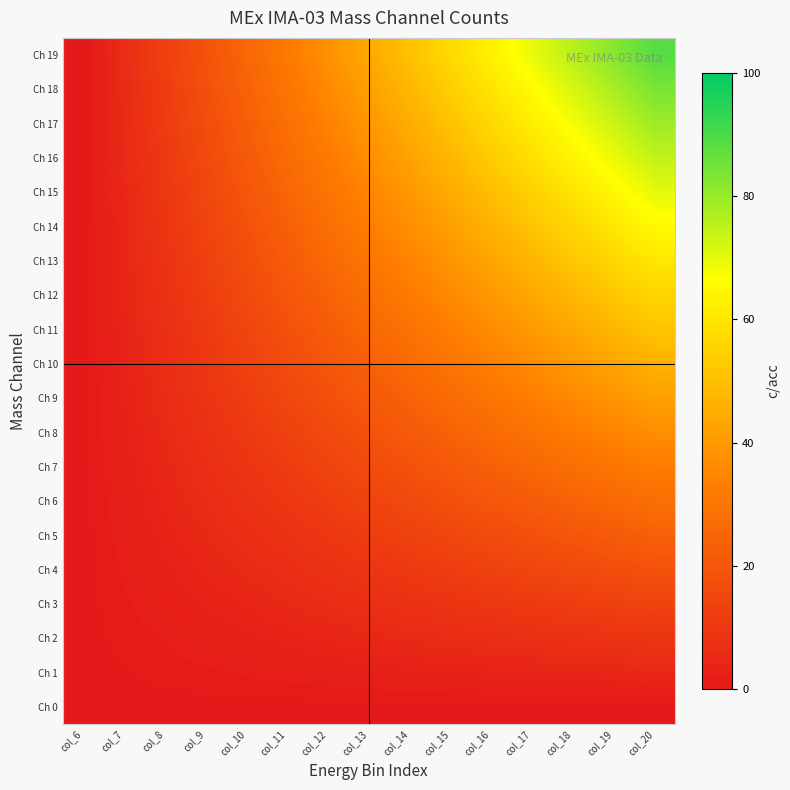

Reading left to right, extract all data points from this chart.

Ch 0: col_6=0.0	col_7=0.0	col_8=0.0	col_9=0.0	col_10=0.0	col_11=0.0	col_12=0.0	col_13=0.0	col_14=0.0	col_15=0.0	col_16=0.0	col_17=0.0	col_18=0.0	col_19=0.0	col_20=0.0
Ch 1: col_6=0.0	col_7=0.3	col_8=0.7	col_9=1.0	col_10=1.3	col_11=1.7	col_12=2.0	col_13=2.3	col_14=2.7	col_15=3.0	col_16=3.3	col_17=3.7	col_18=4.0	col_19=4.3	col_20=4.7
Ch 2: col_6=0.0	col_7=0.7	col_8=1.3	col_9=2.0	col_10=2.7	col_11=3.3	col_12=4.0	col_13=4.7	col_14=5.3	col_15=6.0	col_16=6.7	col_17=7.3	col_18=8.0	col_19=8.7	col_20=9.3
Ch 3: col_6=0.0	col_7=1.0	col_8=2.0	col_9=3.0	col_10=4.0	col_11=5.0	col_12=6.0	col_13=7.0	col_14=8.0	col_15=9.0	col_16=10.0	col_17=11.0	col_18=12.0	col_19=13.0	col_20=14.0
Ch 4: col_6=0.0	col_7=1.3	col_8=2.7	col_9=4.0	col_10=5.3	col_11=6.7	col_12=8.0	col_13=9.3	col_14=10.7	col_15=12.0	col_16=13.3	col_17=14.7	col_18=16.0	col_19=17.3	col_20=18.7
Ch 5: col_6=0.0	col_7=1.7	col_8=3.3	col_9=5.0	col_10=6.7	col_11=8.3	col_12=10.0	col_13=11.7	col_14=13.3	col_15=15.0	col_16=16.7	col_17=18.3	col_18=20.0	col_19=21.7	col_20=23.3
Ch 6: col_6=0.0	col_7=2.0	col_8=4.0	col_9=6.0	col_10=8.0	col_11=10.0	col_12=12.0	col_13=14.0	col_14=16.0	col_15=18.0	col_16=20.0	col_17=22.0	col_18=24.0	col_19=26.0	col_20=28.0
Ch 7: col_6=0.0	col_7=2.3	col_8=4.7	col_9=7.0	col_10=9.3	col_11=11.7	col_12=14.0	col_13=16.3	col_14=18.7	col_15=21.0	col_16=23.3	col_17=25.7	col_18=28.0	col_19=30.3	col_20=32.7
Ch 8: col_6=0.0	col_7=2.7	col_8=5.3	col_9=8.0	col_10=10.7	col_11=13.3	col_12=16.0	col_13=18.7	col_14=21.3	col_15=24.0	col_16=26.7	col_17=29.3	col_18=32.0	col_19=34.7	col_20=37.3
Ch 9: col_6=0.0	col_7=3.0	col_8=6.0	col_9=9.0	col_10=12.0	col_11=15.0	col_12=18.0	col_13=21.0	col_14=24.0	col_15=27.0	col_16=30.0	col_17=33.0	col_18=36.0	col_19=39.0	col_20=42.0
Ch 10: col_6=0.0	col_7=3.3	col_8=6.7	col_9=10.0	col_10=13.3	col_11=16.7	col_12=20.0	col_13=23.3	col_14=26.7	col_15=30.0	col_16=33.3	col_17=36.7	col_18=40.0	col_19=43.3	col_20=46.7
Ch 11: col_6=0.0	col_7=3.7	col_8=7.3	col_9=11.0	col_10=14.7	col_11=18.3	col_12=22.0	col_13=25.7	col_14=29.3	col_15=33.0	col_16=36.7	col_17=40.3	col_18=44.0	col_19=47.7	col_20=51.3
Ch 12: col_6=0.0	col_7=4.0	col_8=8.0	col_9=12.0	col_10=16.0	col_11=20.0	col_12=24.0	col_13=28.0	col_14=32.0	col_15=36.0	col_16=40.0	col_17=44.0	col_18=48.0	col_19=52.0	col_20=56.0
Ch 13: col_6=0.0	col_7=4.3	col_8=8.7	col_9=13.0	col_10=17.3	col_11=21.7	col_12=26.0	col_13=30.3	col_14=34.7	col_15=39.0	col_16=43.3	col_17=47.7	col_18=52.0	col_19=56.3	col_20=60.7
Ch 14: col_6=0.0	col_7=4.7	col_8=9.3	col_9=14.0	col_10=18.7	col_11=23.3	col_12=28.0	col_13=32.7	col_14=37.3	col_15=42.0	col_16=46.7	col_17=51.3	col_18=56.0	col_19=60.7	col_20=65.3
Ch 15: col_6=0.0	col_7=5.0	col_8=10.0	col_9=15.0	col_10=20.0	col_11=25.0	col_12=30.0	col_13=35.0	col_14=40.0	col_15=45.0	col_16=50.0	col_17=55.0	col_18=60.0	col_19=65.0	col_20=70.0
Ch 16: col_6=0.0	col_7=5.3	col_8=10.7	col_9=16.0	col_10=21.3	col_11=26.7	col_12=32.0	col_13=37.3	col_14=42.7	col_15=48.0	col_16=53.3	col_17=58.7	col_18=64.0	col_19=69.3	col_20=74.7
Ch 17: col_6=0.0	col_7=5.7	col_8=11.3	col_9=17.0	col_10=22.7	col_11=28.3	col_12=34.0	col_13=39.7	col_14=45.3	col_15=51.0	col_16=56.7	col_17=62.3	col_18=68.0	col_19=73.7	col_20=79.3
Ch 18: col_6=0.0	col_7=6.0	col_8=12.0	col_9=18.0	col_10=24.0	col_11=30.0	col_12=36.0	col_13=42.0	col_14=48.0	col_15=54.0	col_16=60.0	col_17=66.0	col_18=72.0	col_19=78.0	col_20=84.0
Ch 19: col_6=0.0	col_7=6.3	col_8=12.7	col_9=19.0	col_10=25.3	col_11=31.7	col_12=38.0	col_13=44.3	col_14=50.7	col_15=57.0	col_16=63.3	col_17=69.7	col_18=76.0	col_19=82.3	col_20=88.7